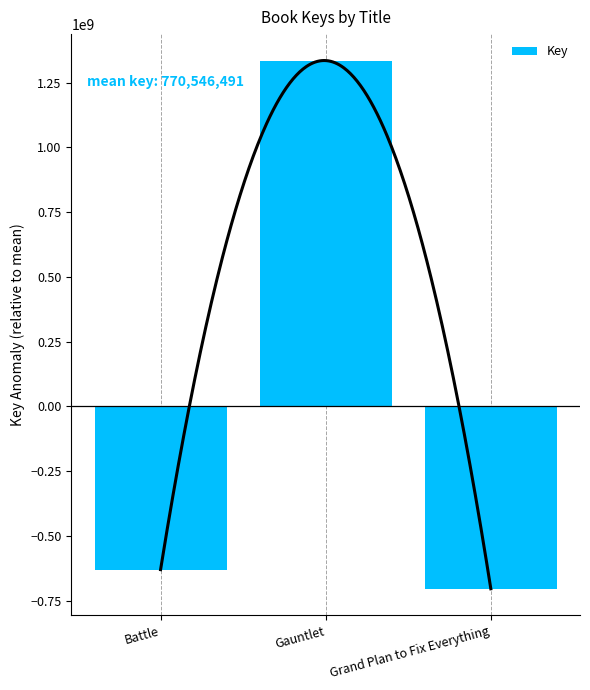

What is the value of the 2nd bar from the left?

1335261331.7